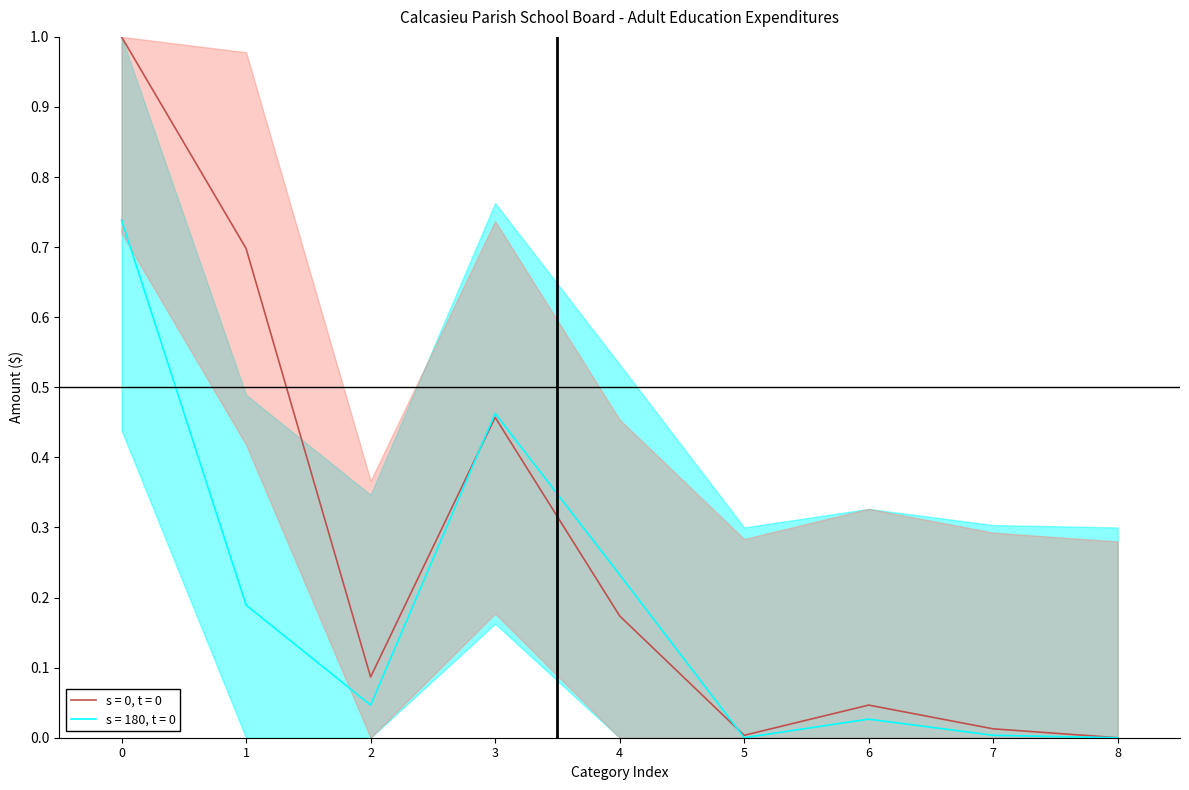

True or false: s = 180, t = 0 has a value of 0.1 at 2.

False